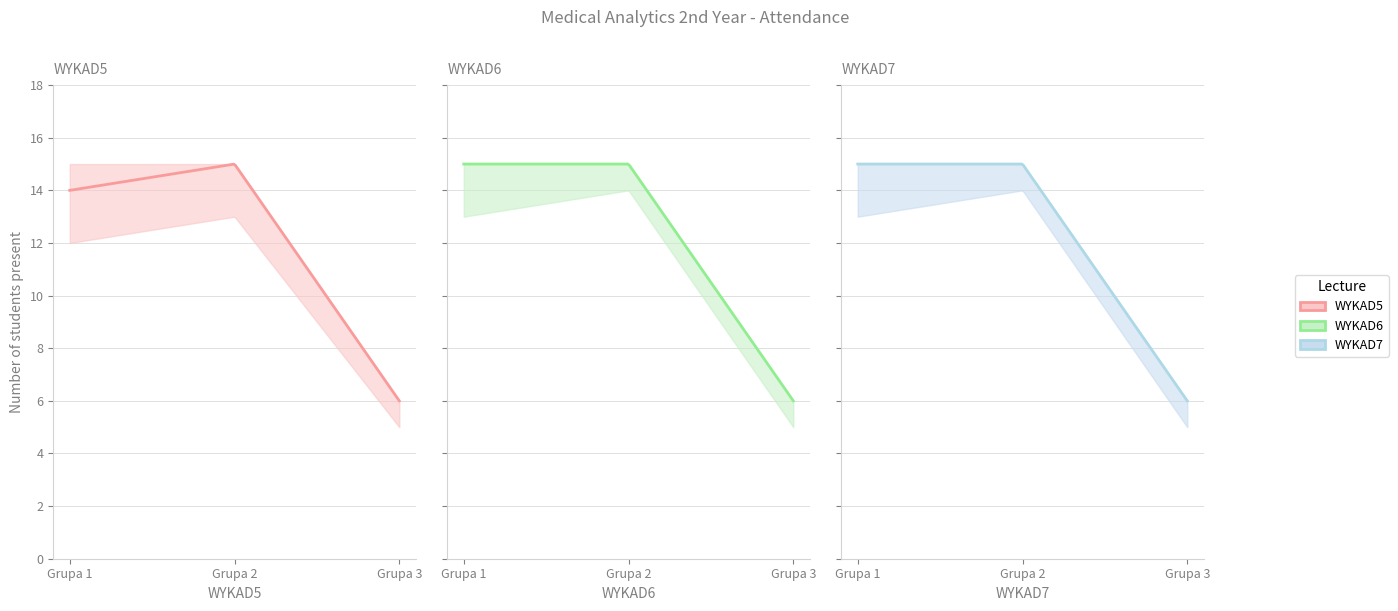

At which label does WYKAD5 reach its minimum?

Grupa 3